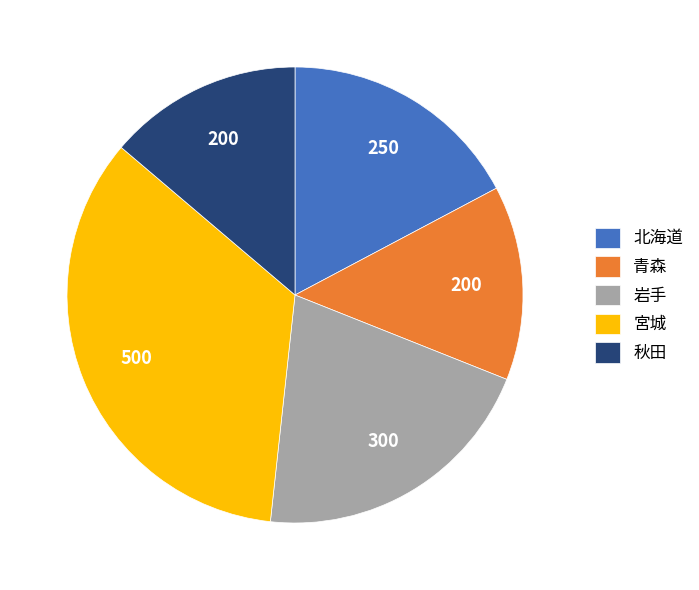

Which has a higher value, 岩手 or 秋田?

岩手